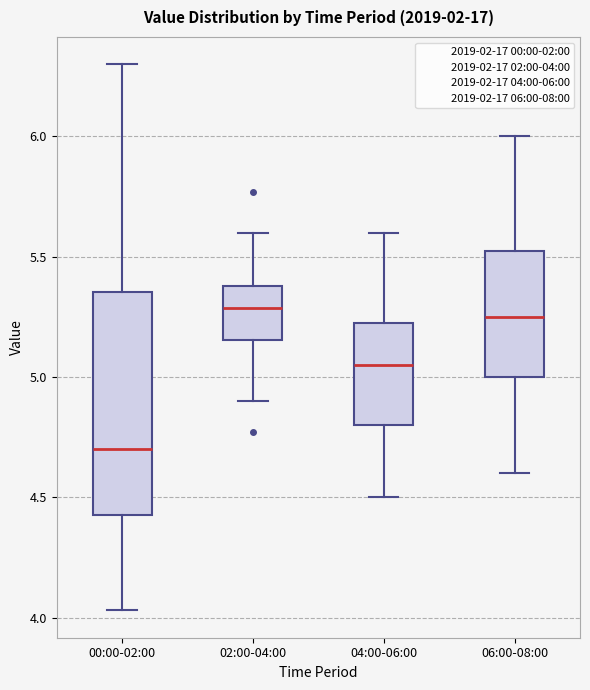

Reading left to right, transcribe this box plot: for each box, give where its median line is, the range the box spans, and where its two whiskers end, as read against the y-axis. The values are not printed on the chart, so give them approximately, as read against the axis.

00:00-02:00: median 4.70, box 4.45 to 5.35, whiskers 4.05 to 6.30
02:00-04:00: median 5.30, box 5.15 to 5.40, whiskers 4.90 to 5.60
04:00-06:00: median 5.05, box 4.80 to 5.25, whiskers 4.50 to 5.60
06:00-08:00: median 5.25, box 5.00 to 5.55, whiskers 4.60 to 6.00